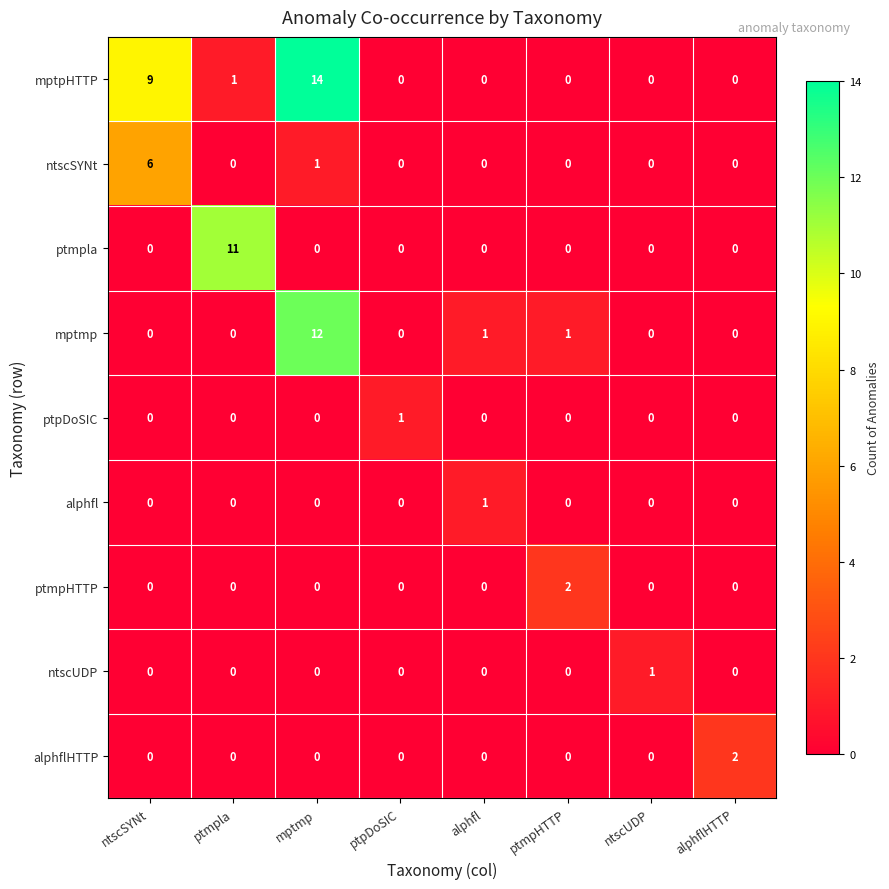

What is the difference between the maximum and minimum values in the mptmp series?

12